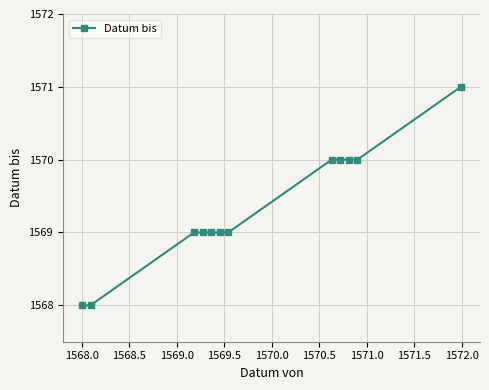

Count the values in the range 1569 to 1570.

9